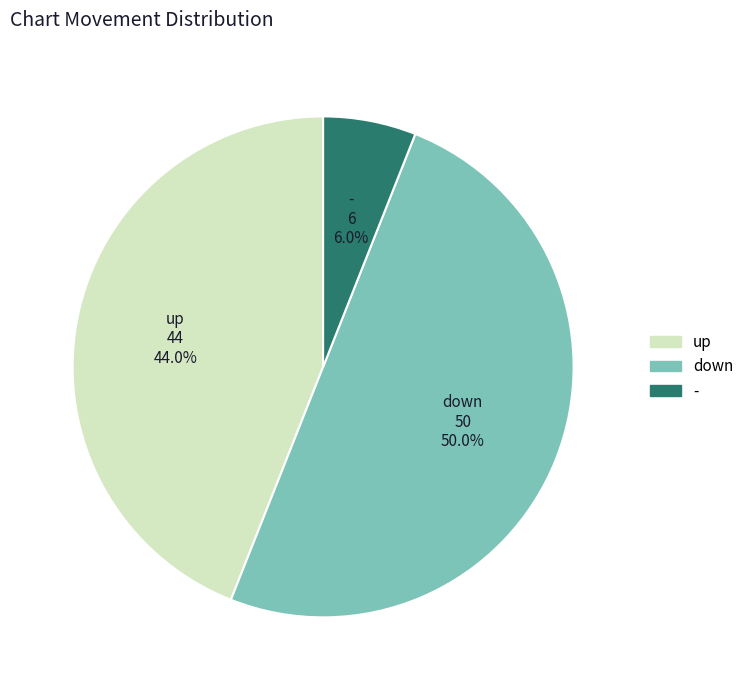

Do down and - together represent more than half of the pie?

Yes